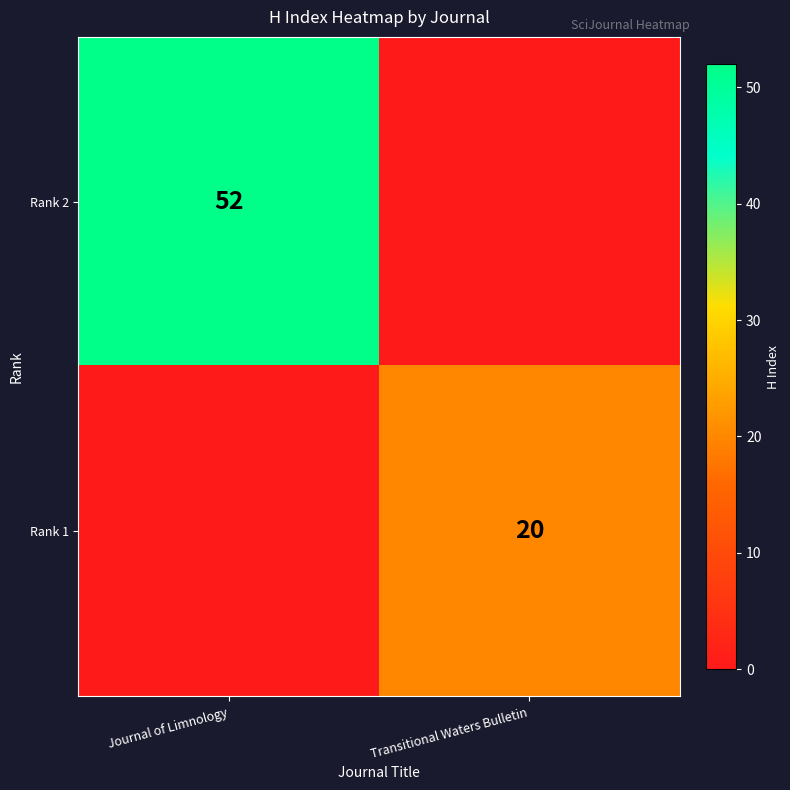

The value of Rank 1 at Transitional Waters Bulletin is 10. True or false?

False